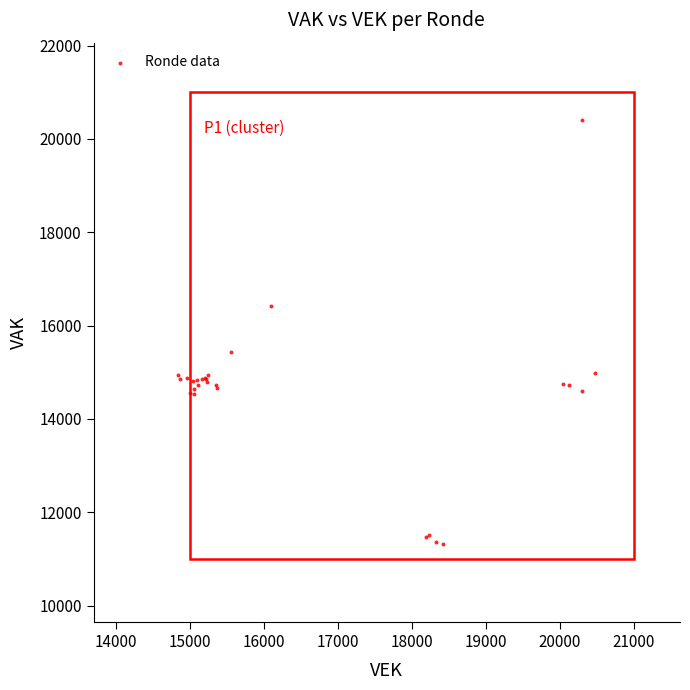

What Y value in the scatter plot is closest to 15854?

15429.8